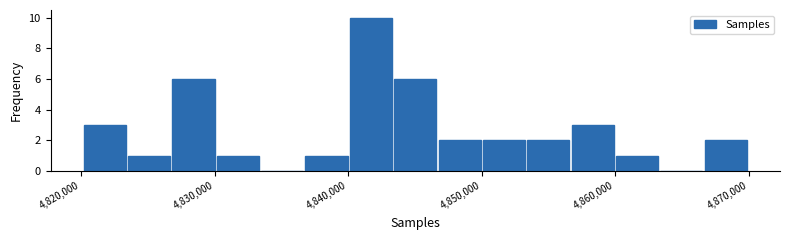

Around what value on the x-axis is the tallest bar? Give the approximate position of its centre, as read against the axis.

4842000